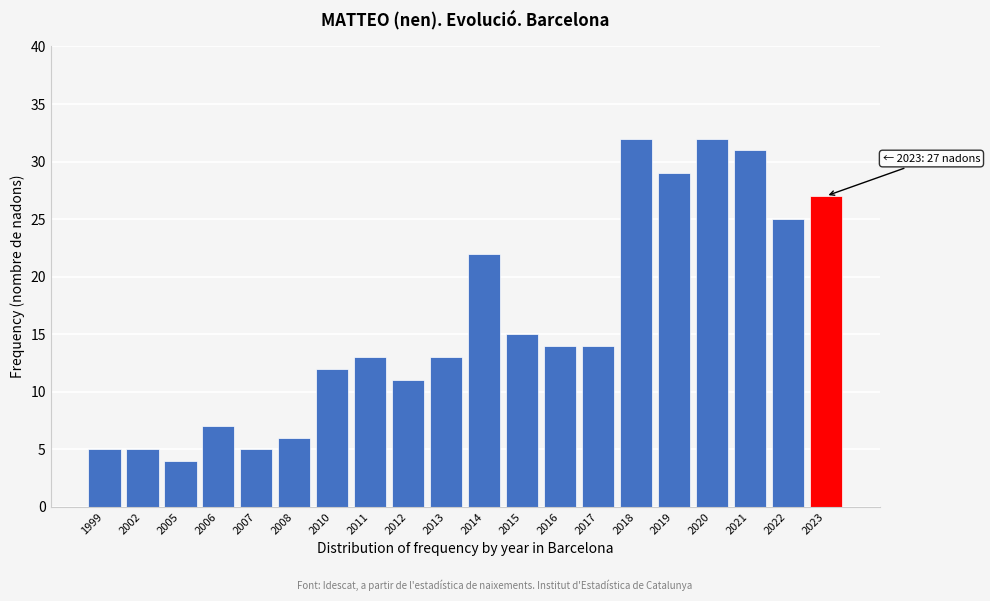

Reading right to left, list all the values displayed in this chart.

2023=27	2022=25	2021=31	2020=32	2019=29	2018=32	2017=14	2016=14	2015=15	2014=22	2013=13	2012=11	2011=13	2010=12	2008=6	2007=5	2006=7	2005=4	2002=5	1999=5